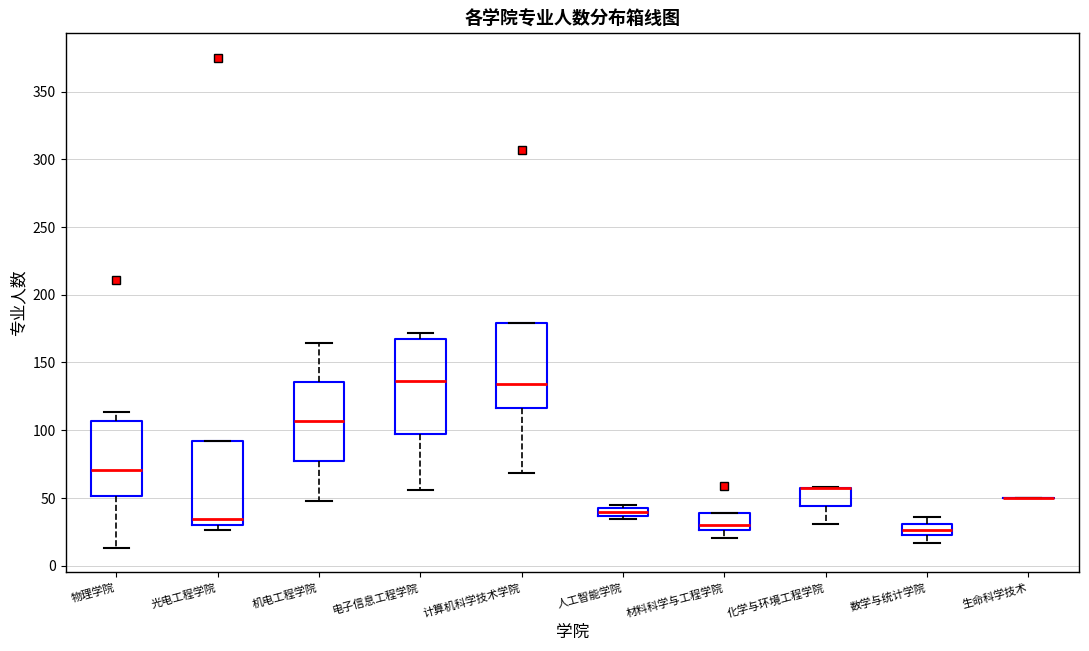

Where does the lower whisker of the box for 化学与环境工程学院 end on the y-axis? The values are not printed on the chart, so give them approximately, as read against the axis.

30